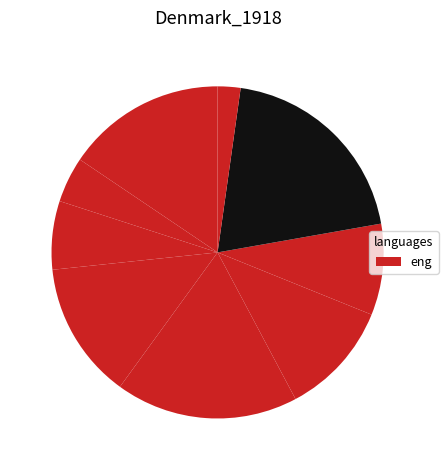

Rank the categories by value from highest to lowest.

9, 8, 7, 6, 5, 4, 3, 2, 1